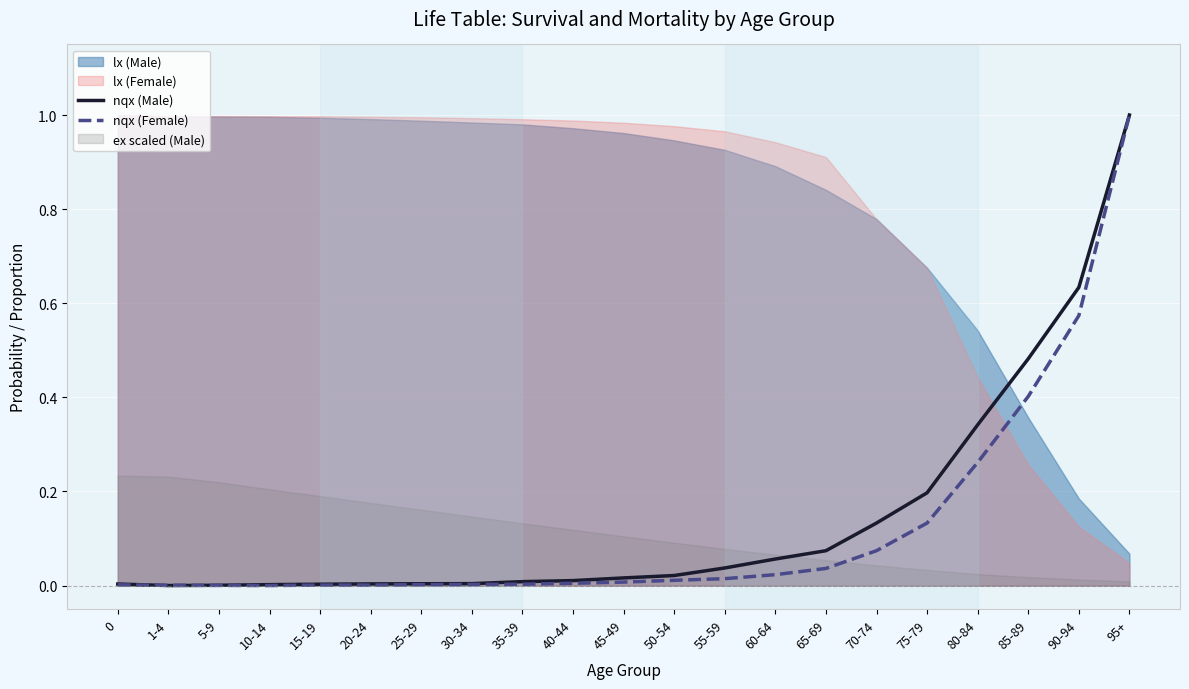

At how many categories does at least one series exceed 0?

21